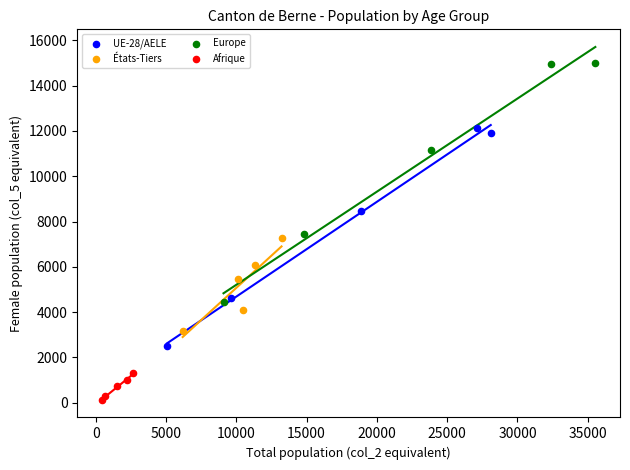

Which series contains the lowest Y value?

Afrique